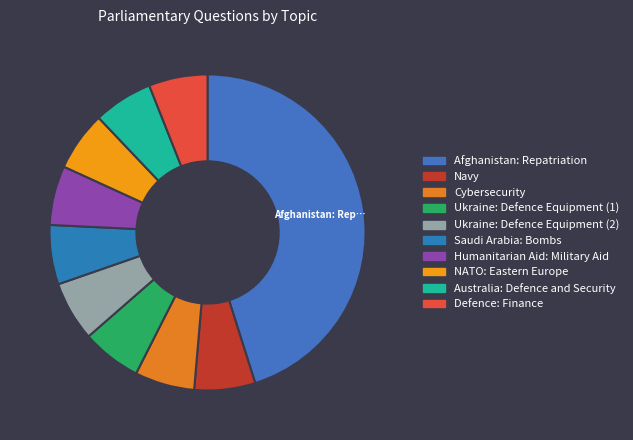

Approximately how many times larger is the value at Navy compared to Cybersecurity?

1.0